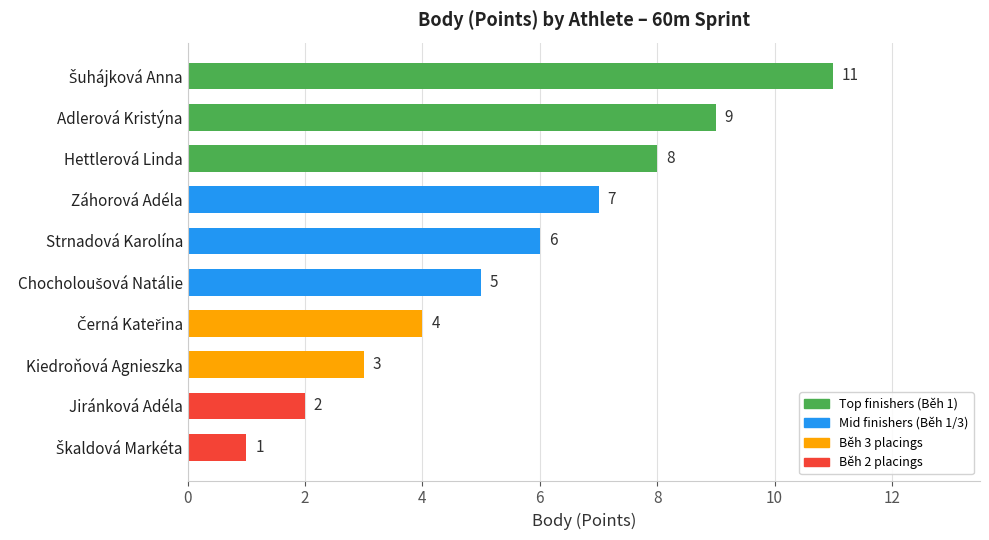

How many data points are less than 6?

5